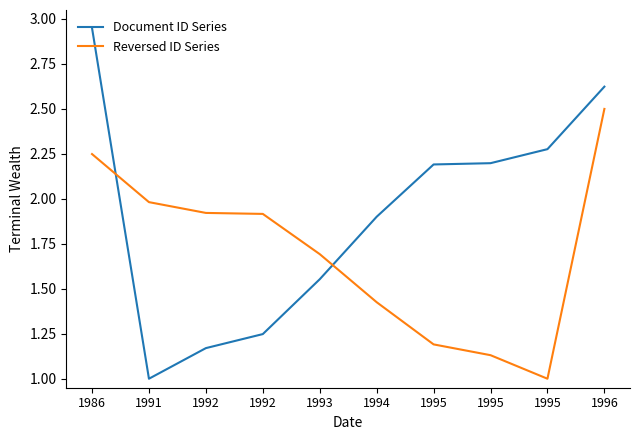

What are all the series names shown in the legend?

Document ID Series, Reversed ID Series